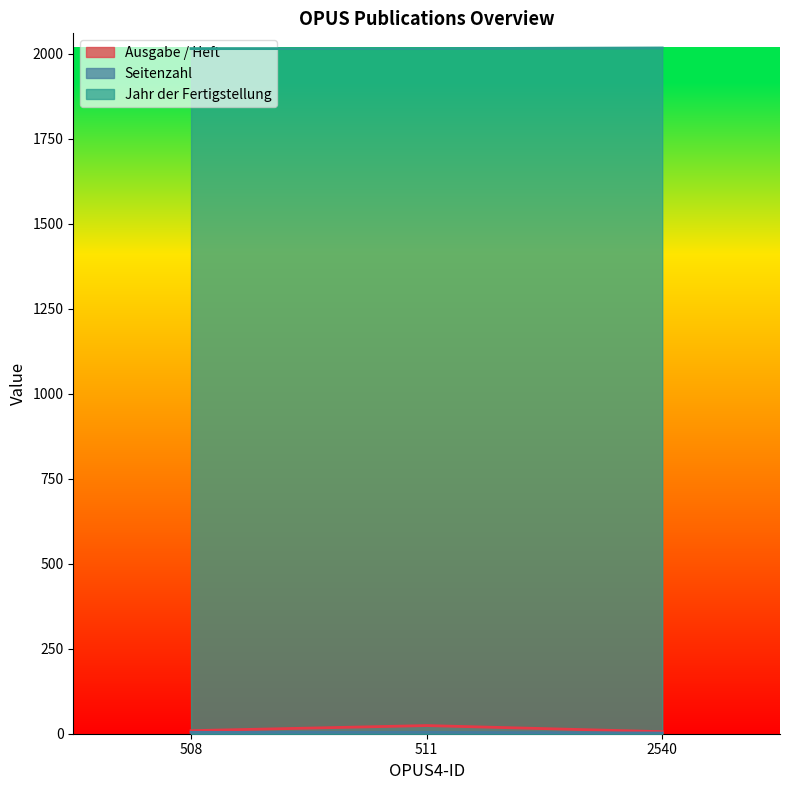

At which label does Jahr der Fertigstellung reach its minimum?

508